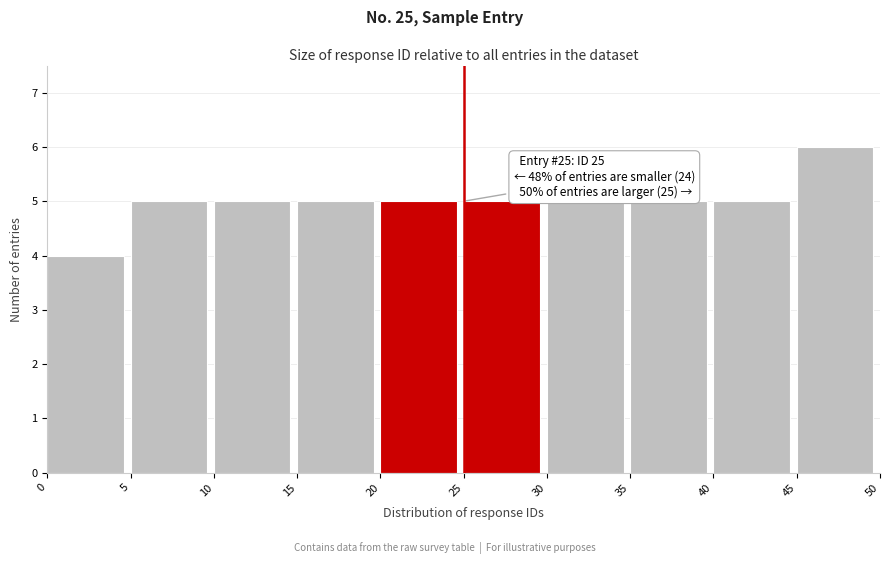

Which range on the x-axis has the tallest bar?

45 to 50